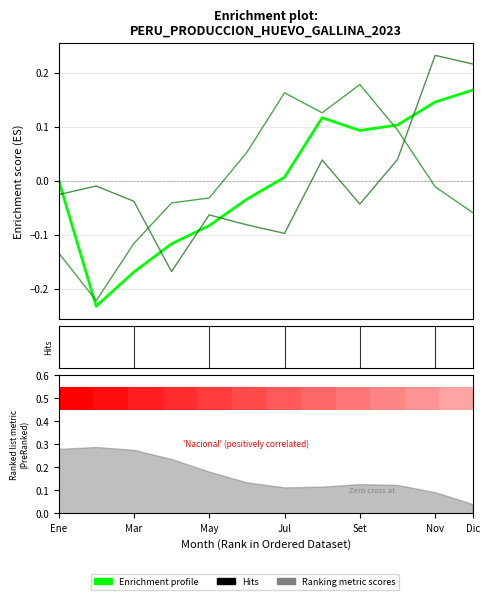

In La Libertad, how many points are lower than both neighbors (excluding endpoints)?

3